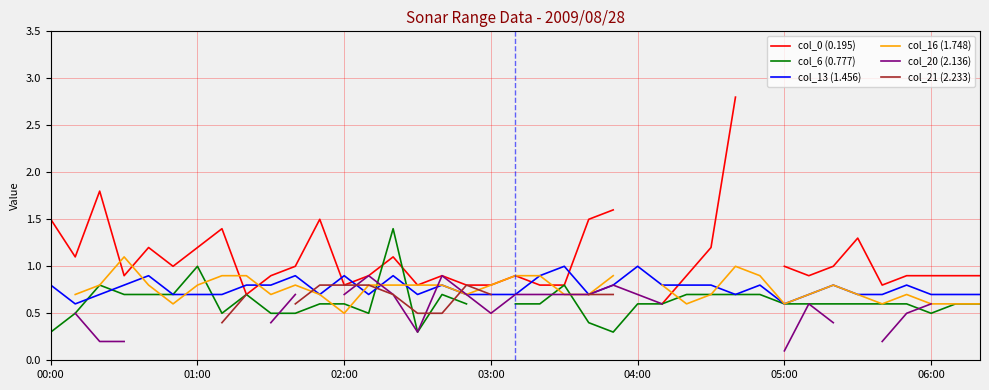

Which series ends up on top after the final intersection of col_6 (0.777) and col_13 (1.456)?

col_13 (1.456)